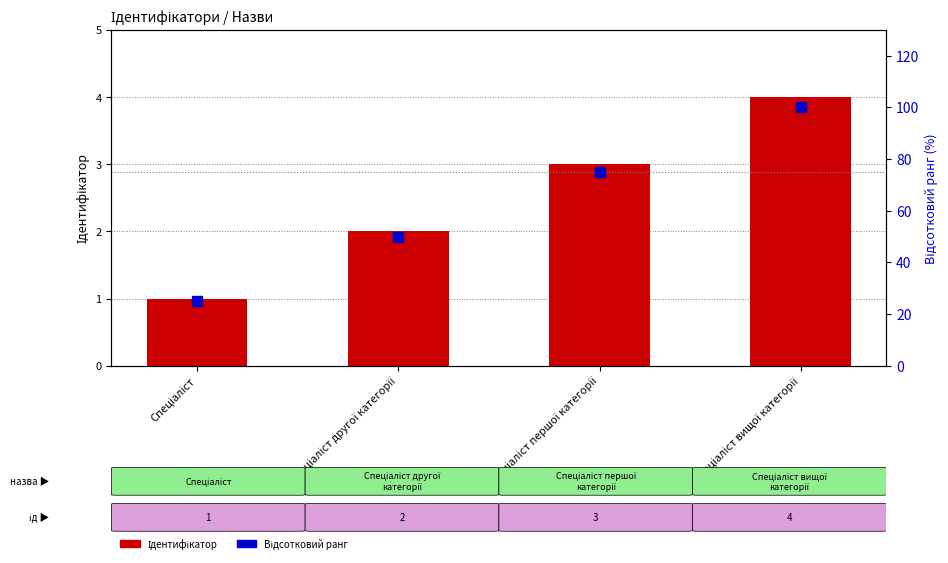

Which series reaches the maximum Y coordinate?

Відсотковий ранг